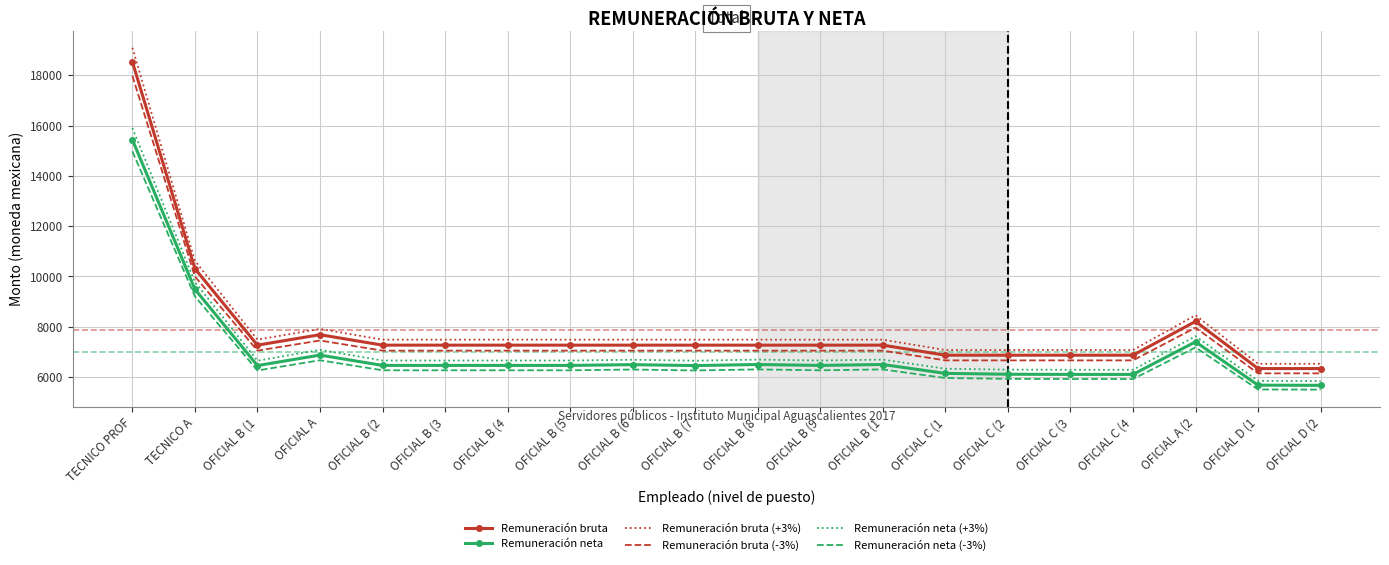

What are all the series names shown in the legend?

Remuneración bruta, Remuneración neta, Remuneración bruta (+3%), Remuneración bruta (-3%), Remuneración neta (+3%), Remuneración neta (-3%)